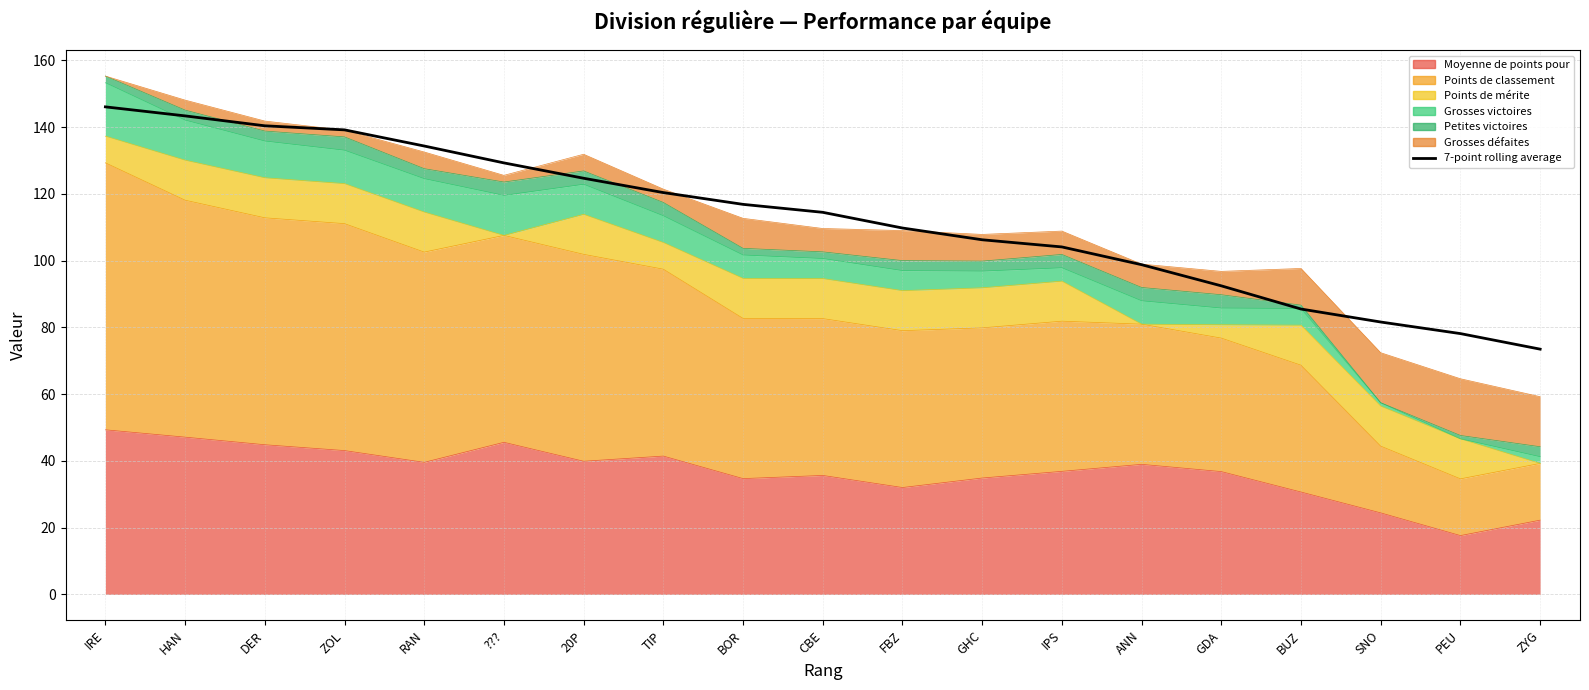

True or false: there are more than 0 points higher than both neighbors.

False